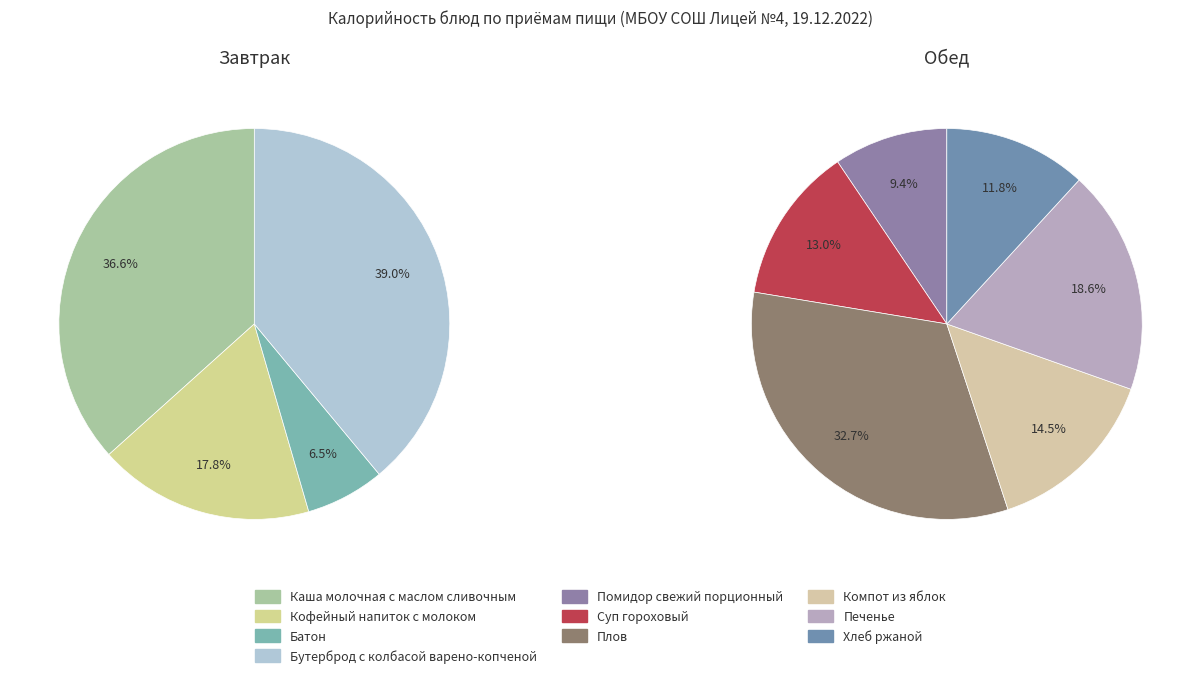

Does any single category account for the majority?

No